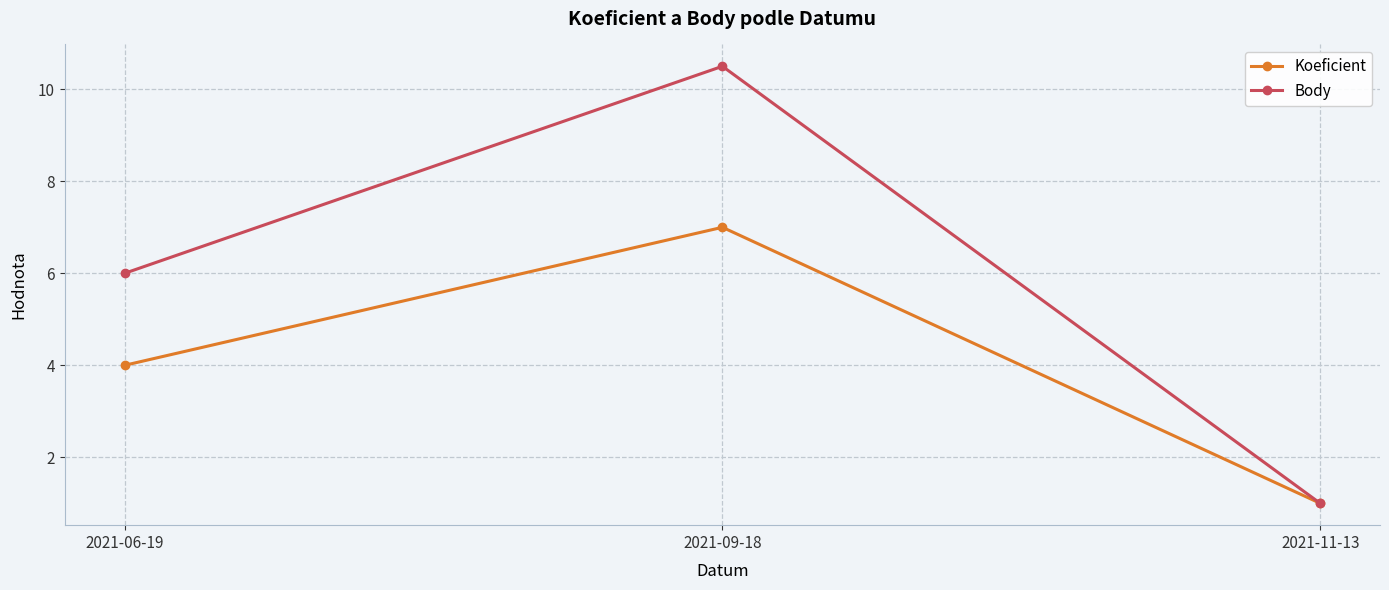

What is the maximum value shown in the chart?

10.5